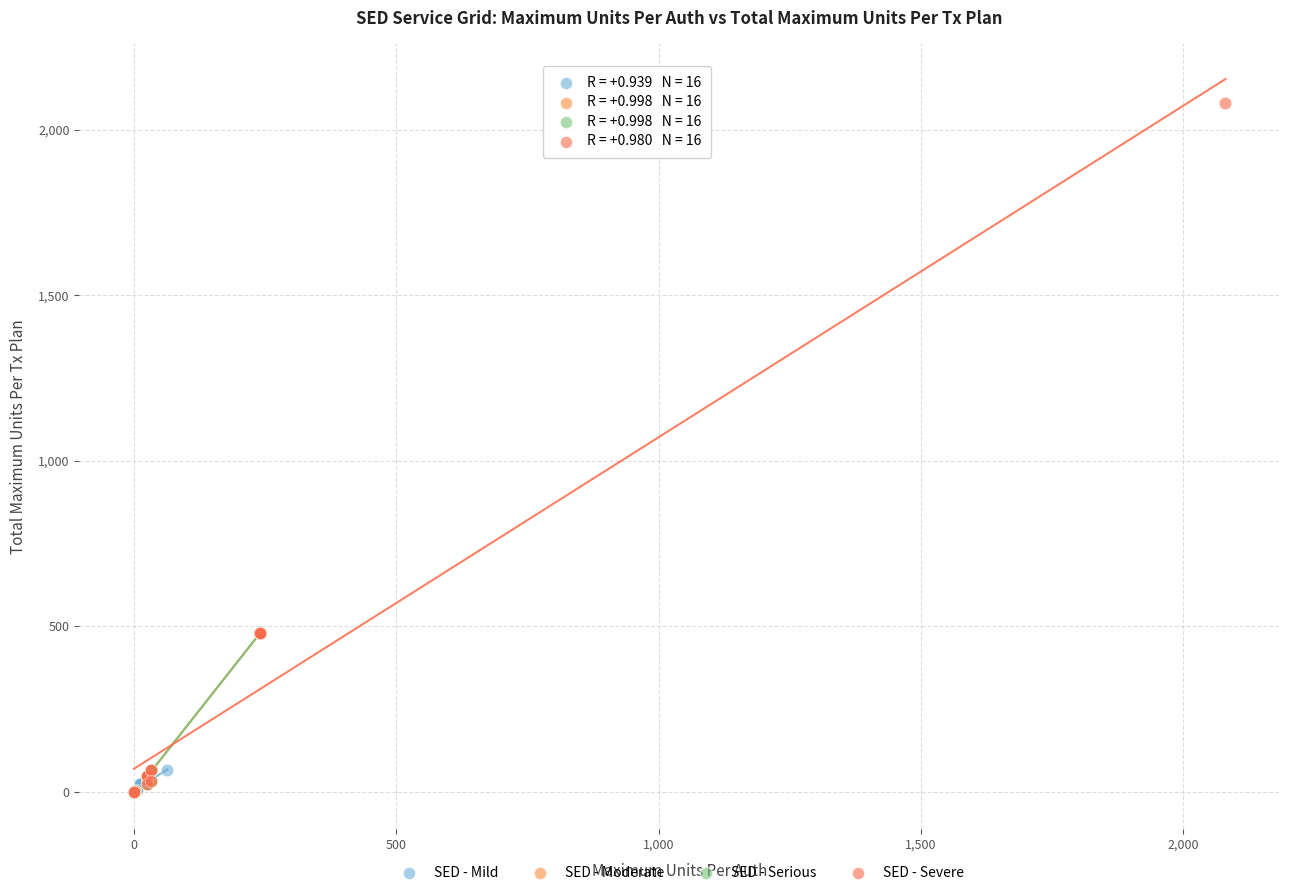

What are all the series names shown in the legend?

SED - Mild, SED - Moderate, SED - Serious, SED - Severe